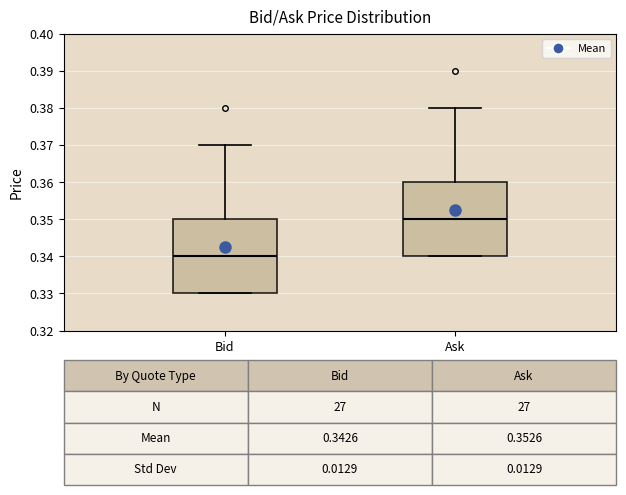

Which box has the lowest median line?

Bid